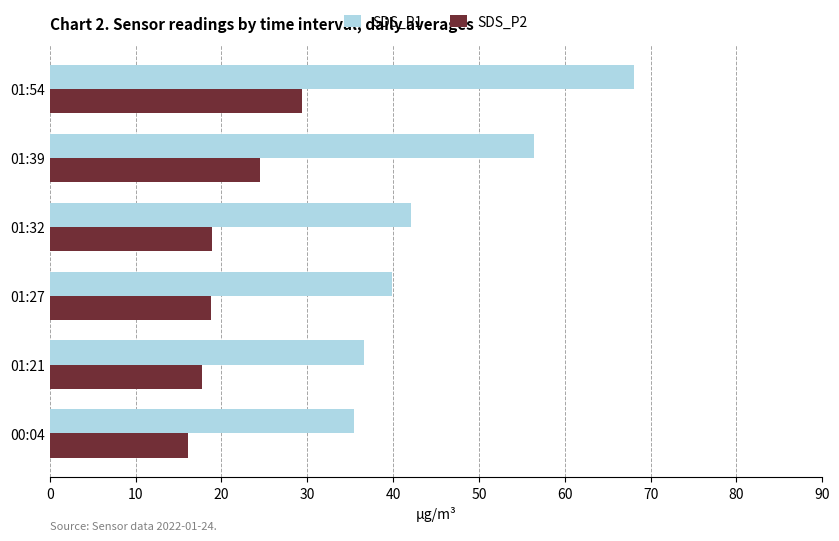

Is it true that SDS_P1 equals 57.9 at 01:27?

False